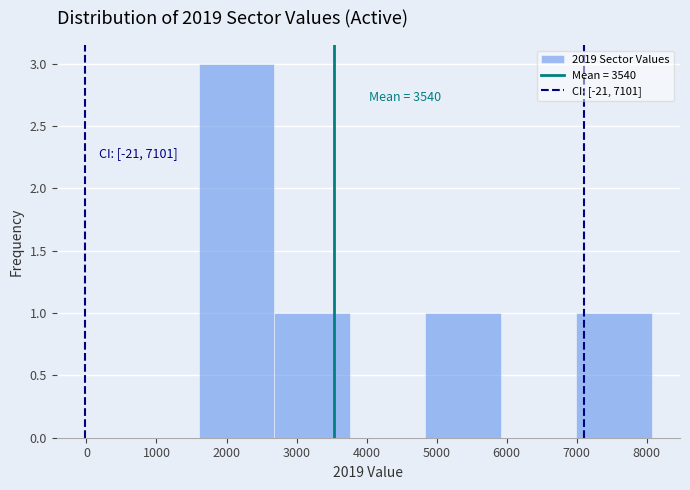

Over which range of the x-axis is the bar tallest?

1600 to 2700